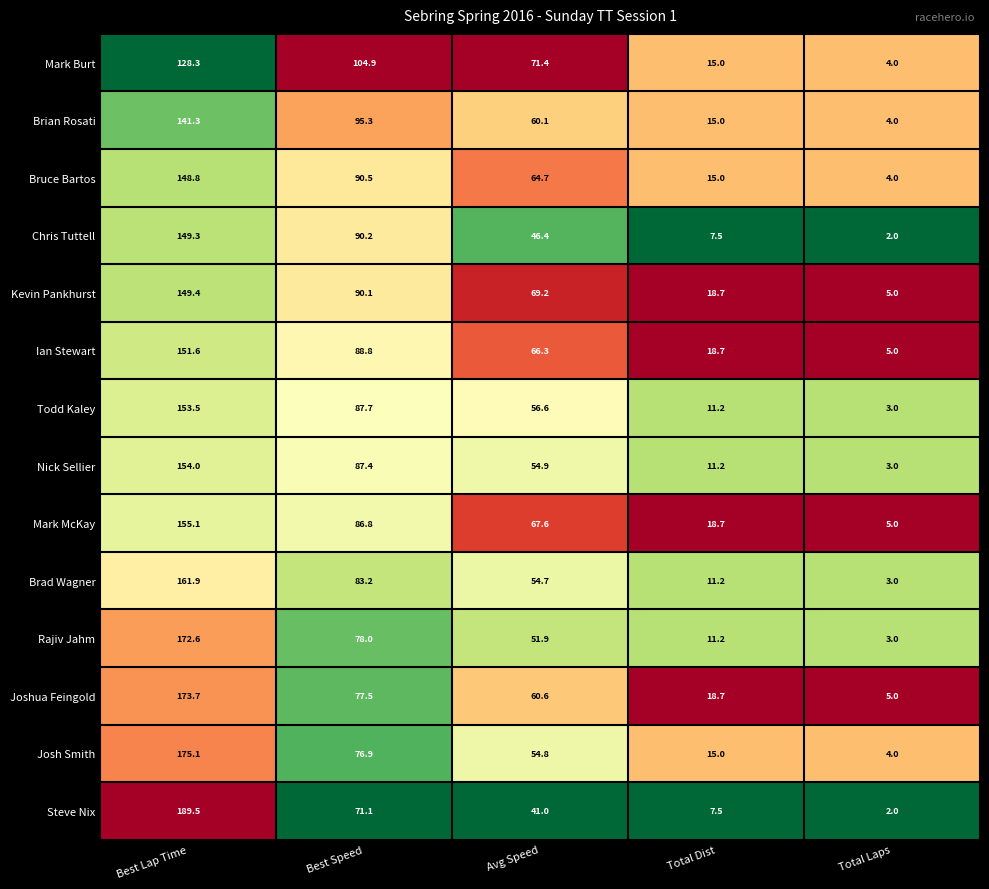

How many distinct data groups are displayed?

14